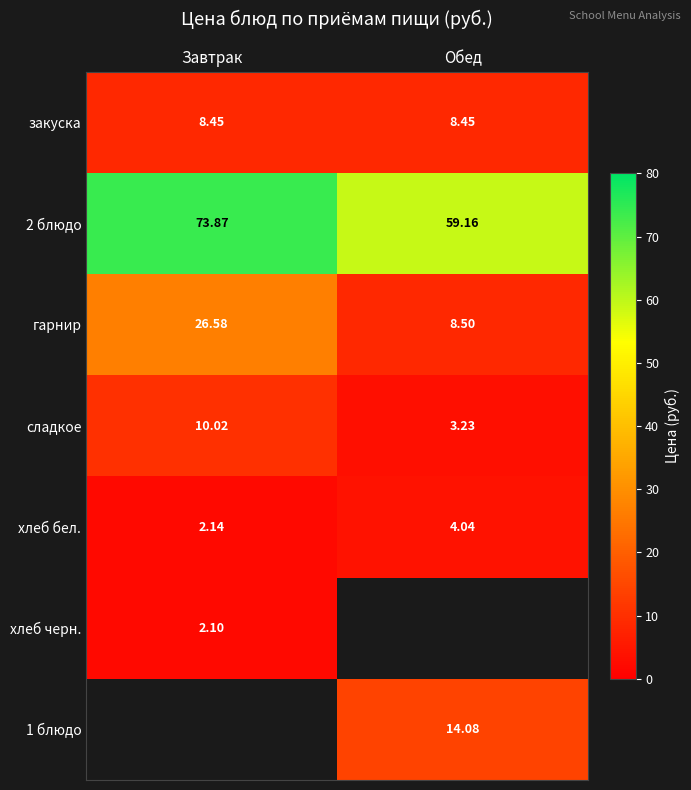

True or false: хлеб черн. has a value of 0.5 at Завтрак.

False